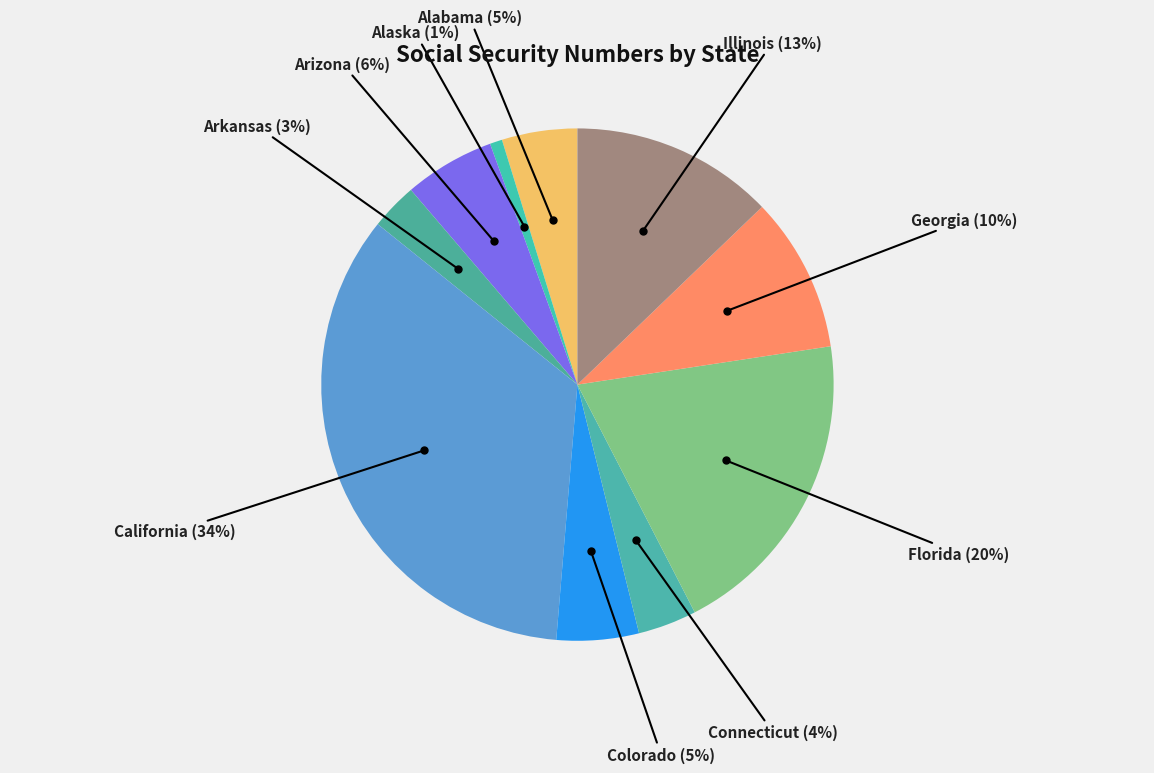

Count the number of slices in the pie.

10